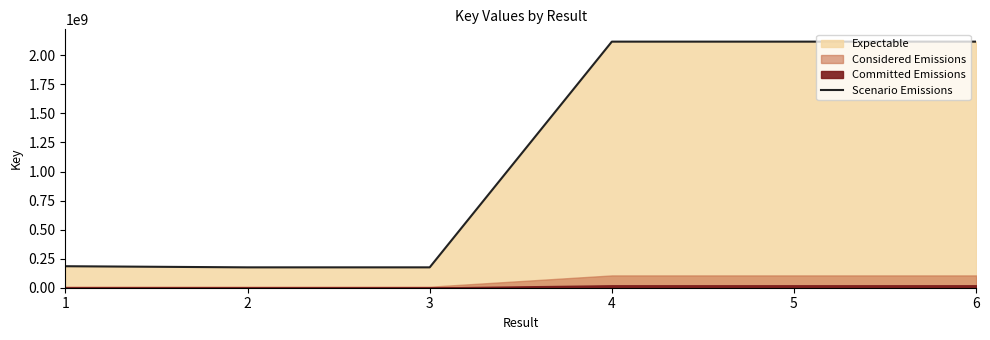

True or false: the data shows 3791951030 at 5.

False